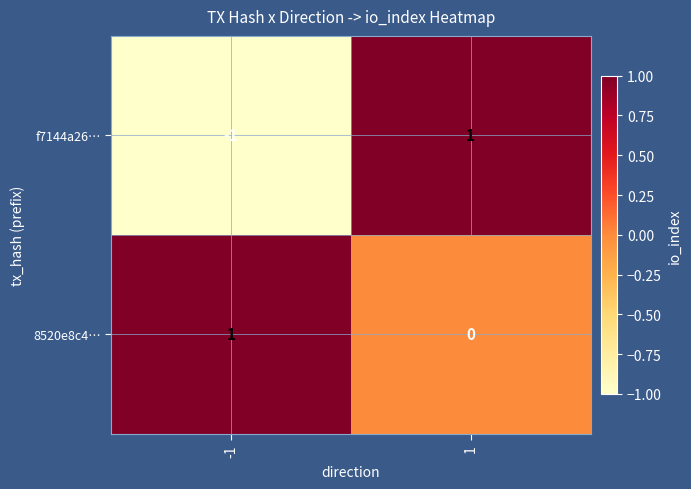

What is the total value across all series at 1?

1